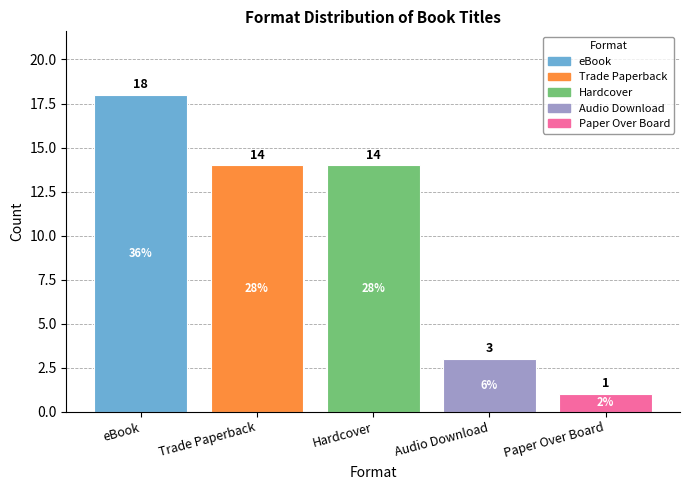

Reading left to right, extract all data points from this chart.

eBook=18	Trade Paperback=14	Hardcover=14	Audio Download=3	Paper Over Board=1